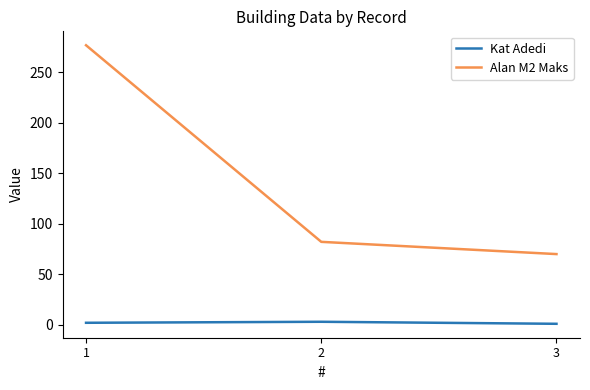

Does the chart have visible grid lines?

No